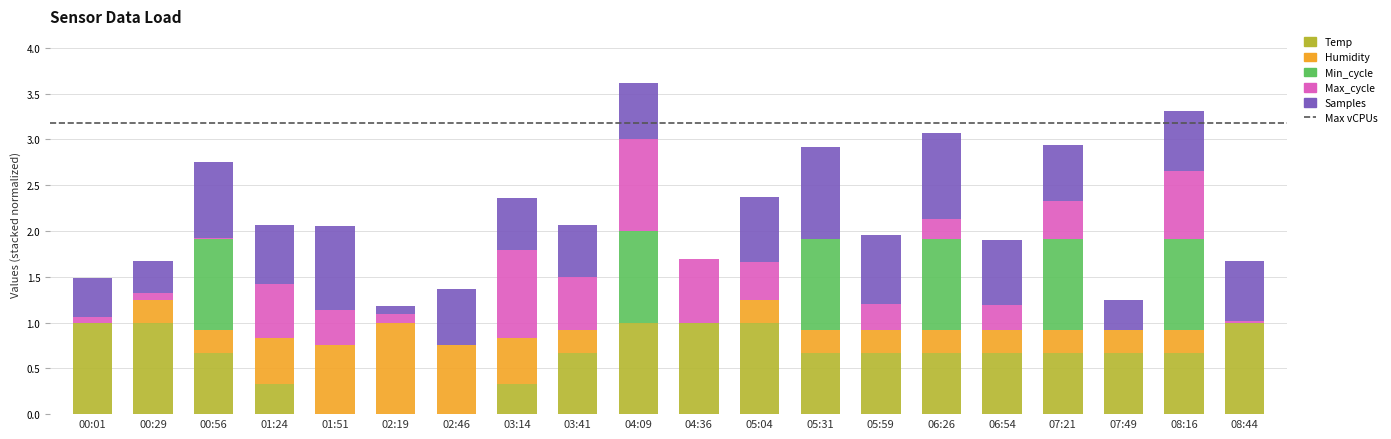

The Temp series shows 1.4 at 04:36. True or false?

False